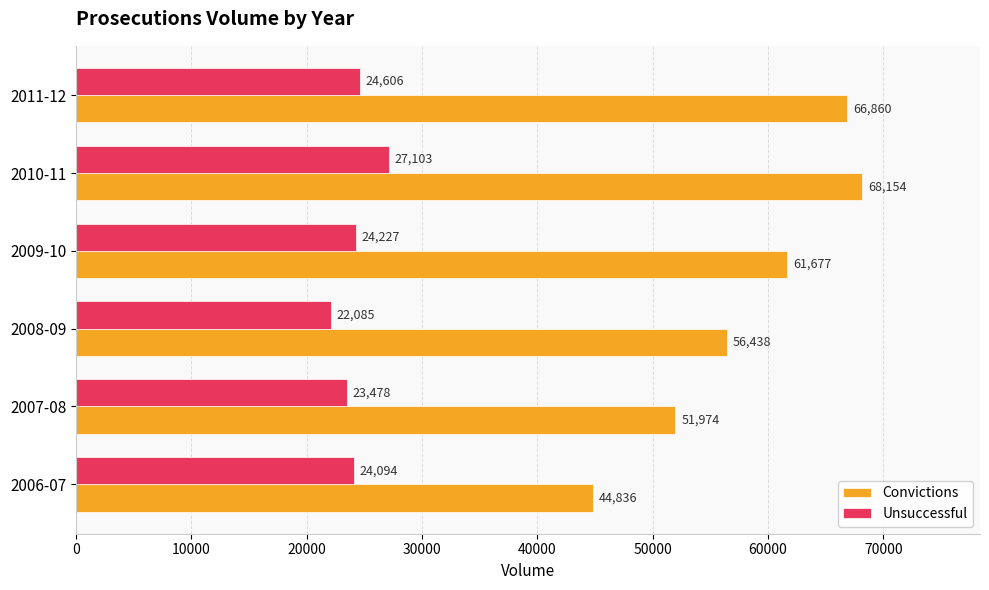

What are all the series names shown in the legend?

Convictions, Unsuccessful